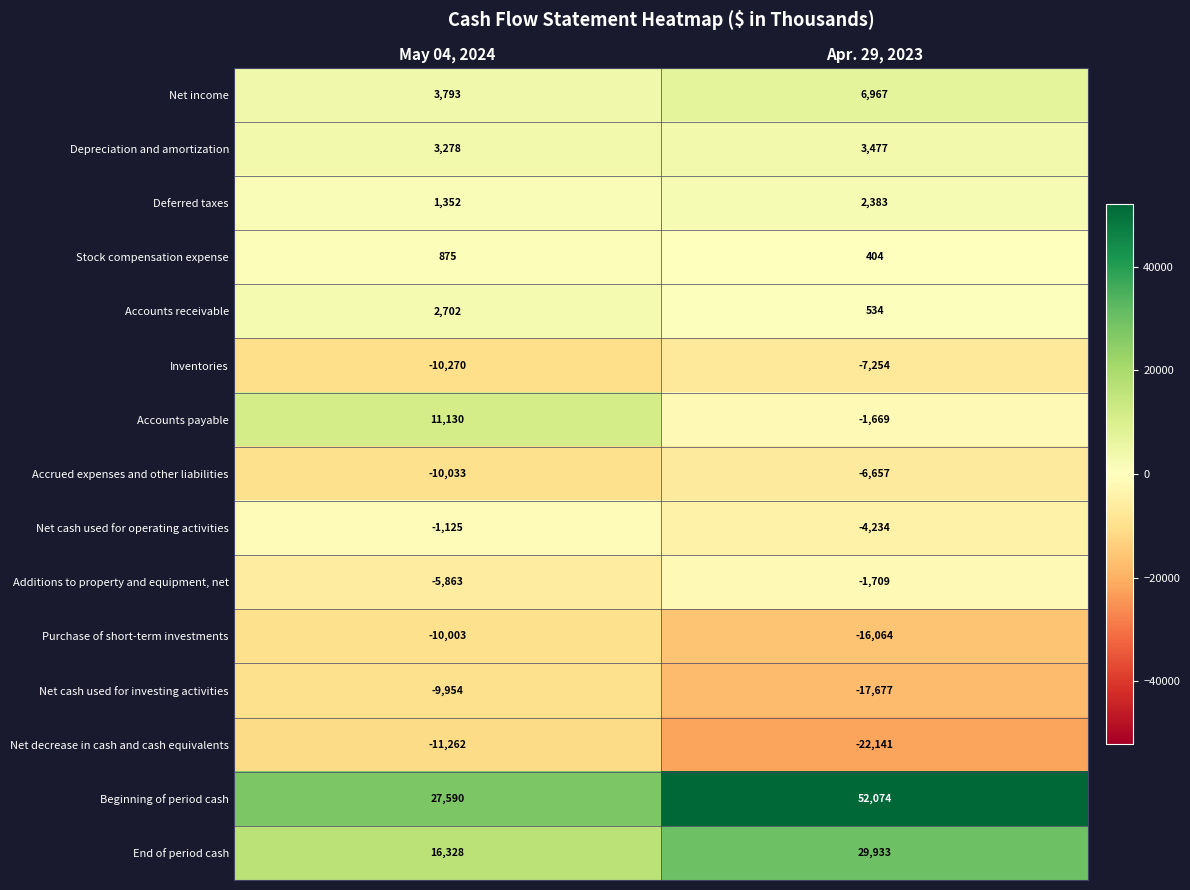

At which category does the chart reach its minimum across all series?

Apr. 29, 2023